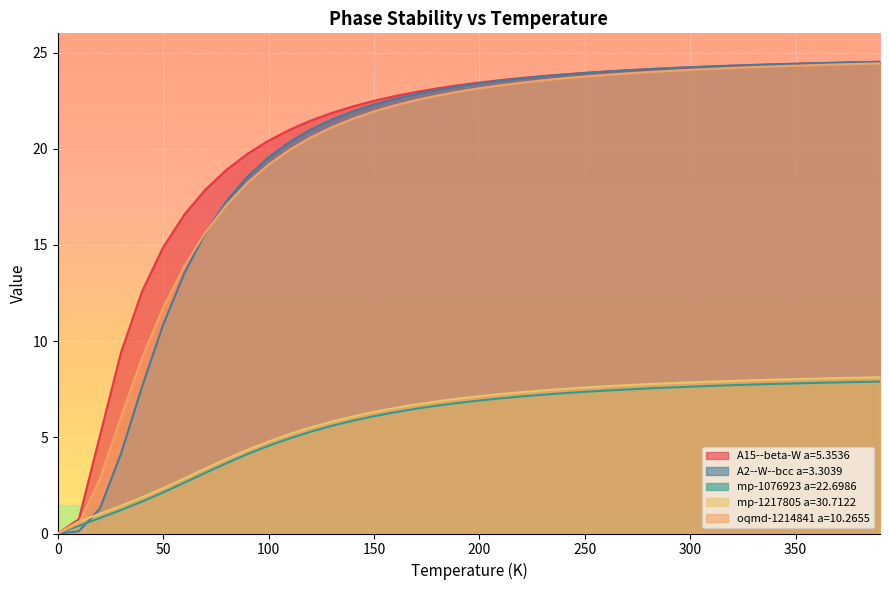

Which series has the largest range (max minus min)?

A2--W--bcc a=3.3039